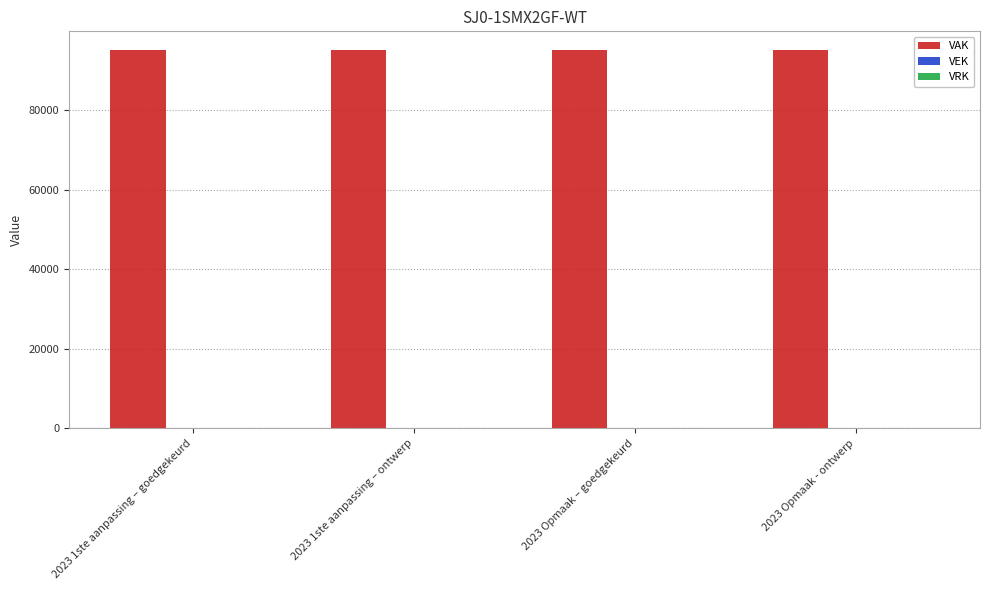

The value of VRK at 2023 1ste aanpassing – ontwerp is 0. True or false?

True